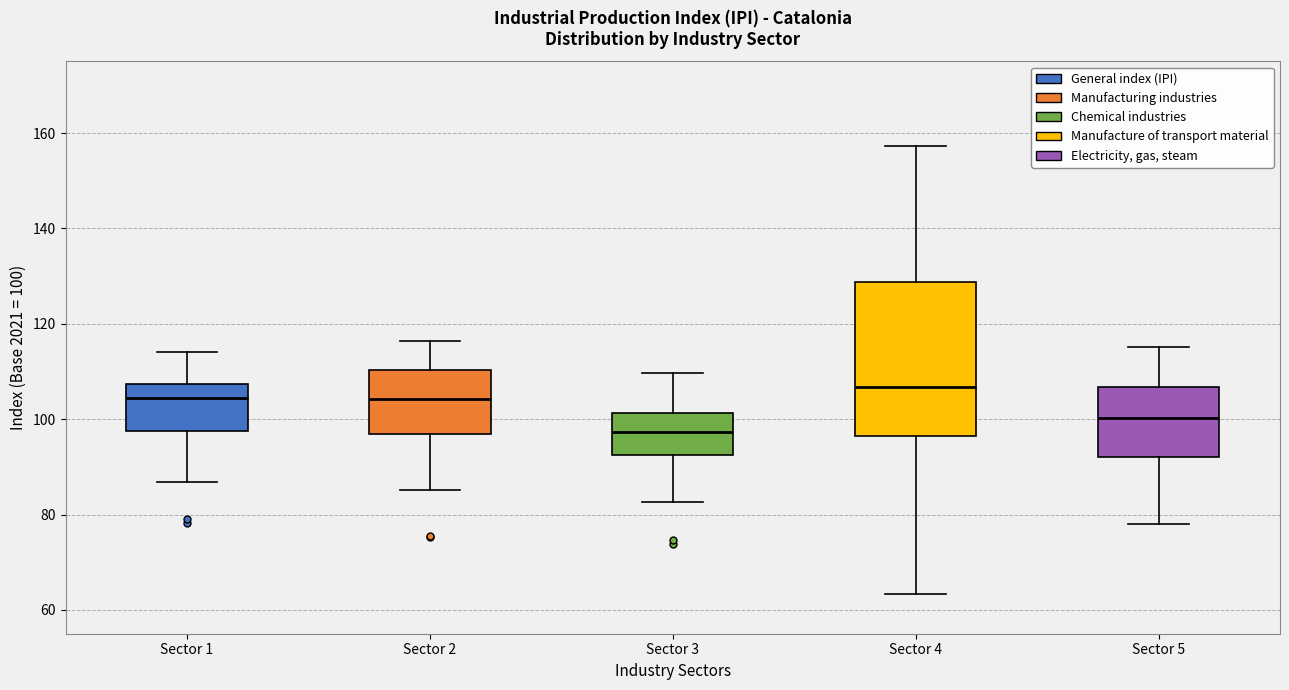

Where is the upper edge of the box for Sector 1 on the y-axis? The values are not printed on the chart, so give them approximately, as read against the axis.

108